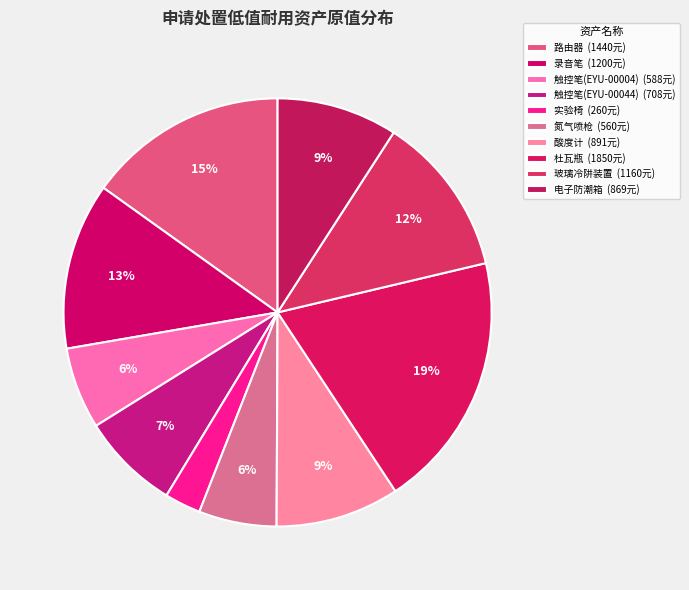

True or false: 路由器 accounts for 15% of the total.

True